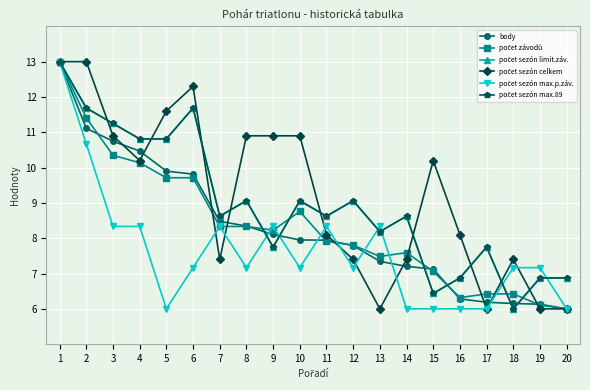

What is the total value across all series at 17?

40.1